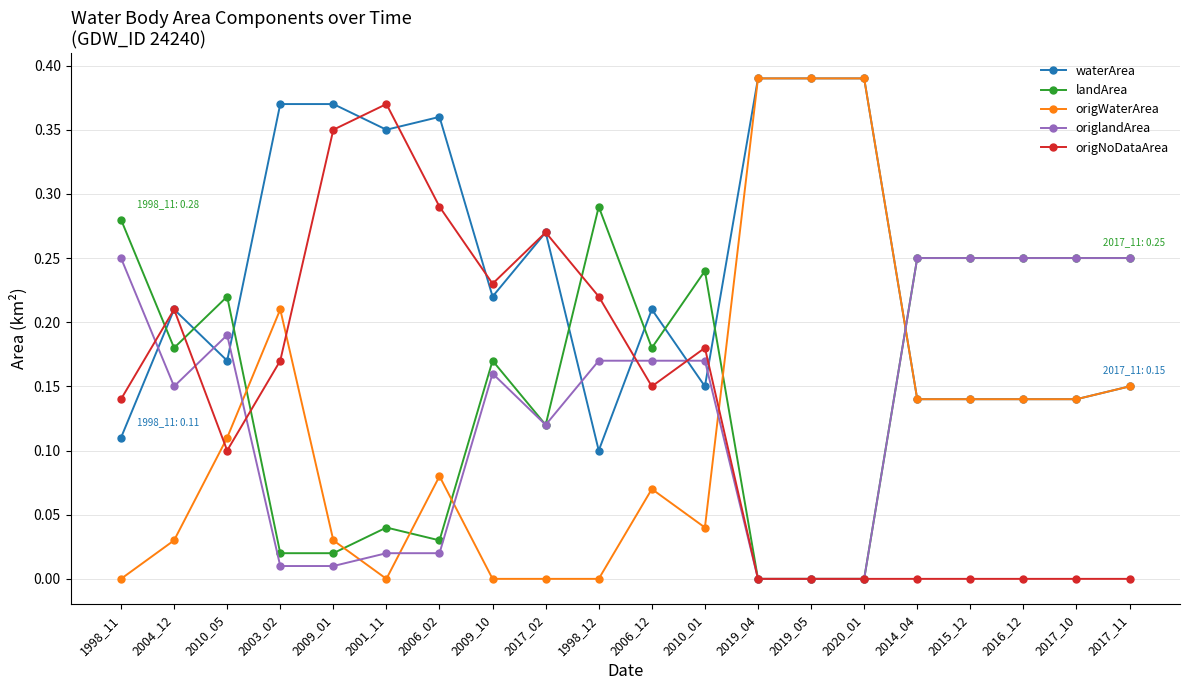

Is the value of waterArea at 1998_11 greater than the value of landArea at 2017_10?

No